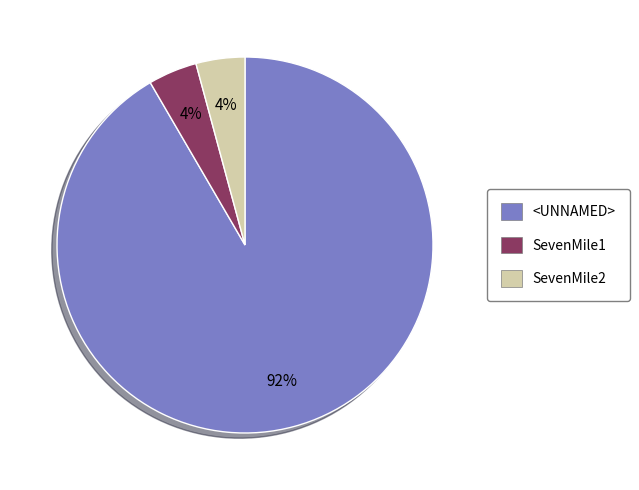

What is the largest slice in the pie chart?

<UNNAMED>